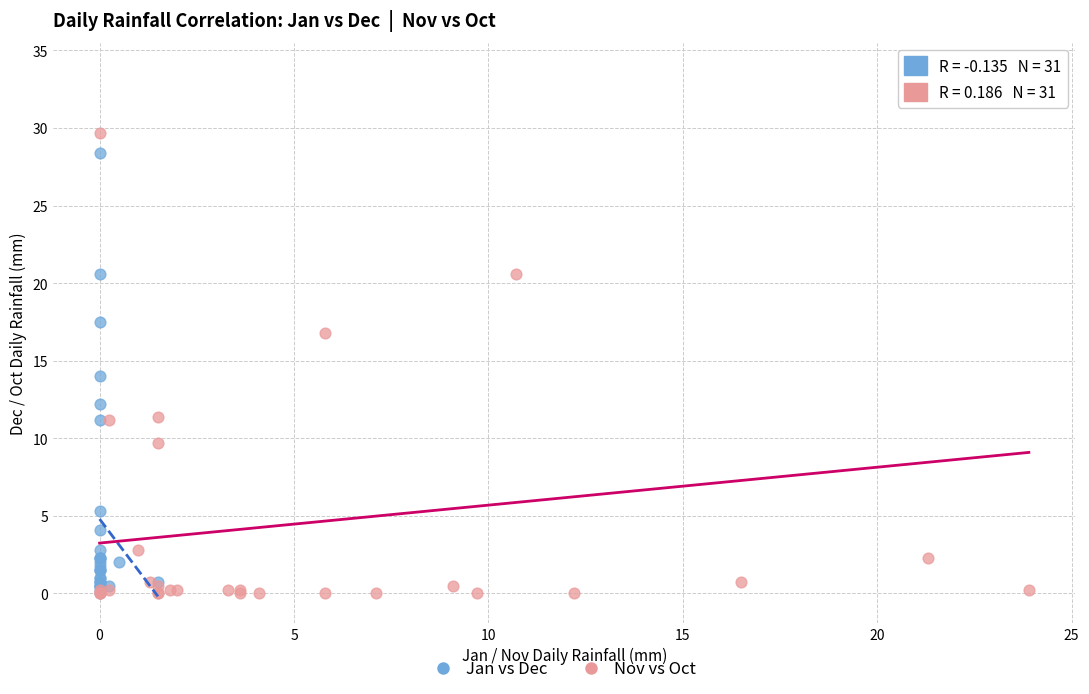

Which series contains the highest Y value?

Nov vs Oct